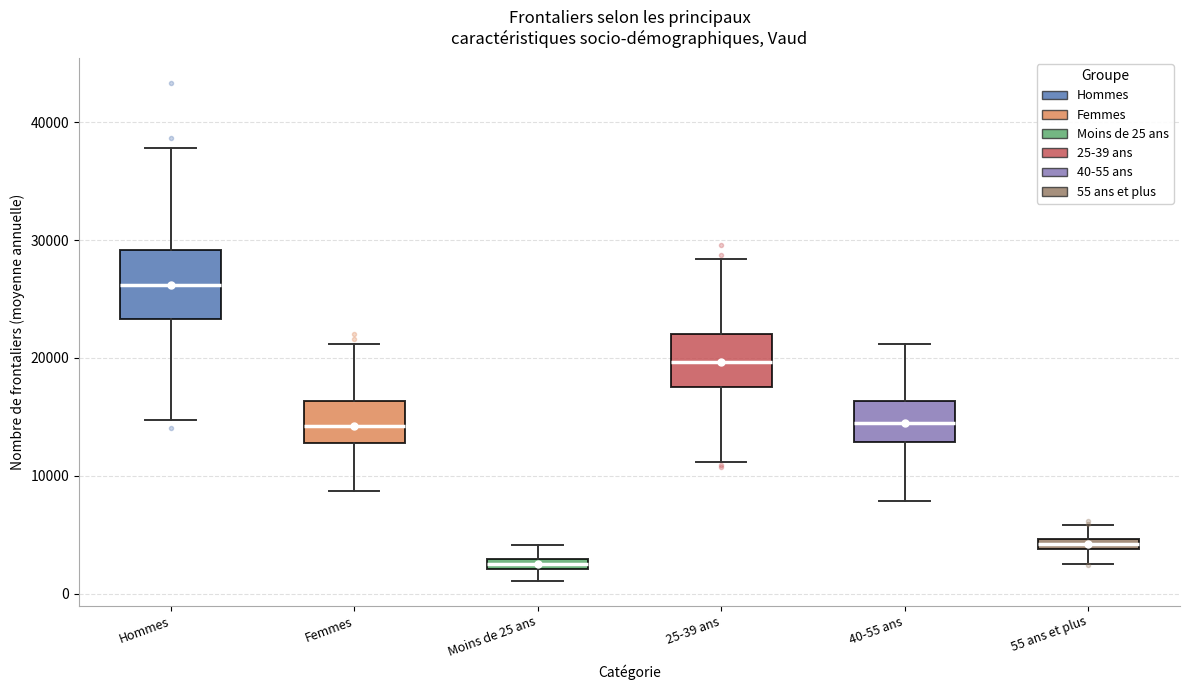

Which box's median line is the highest?

Hommes